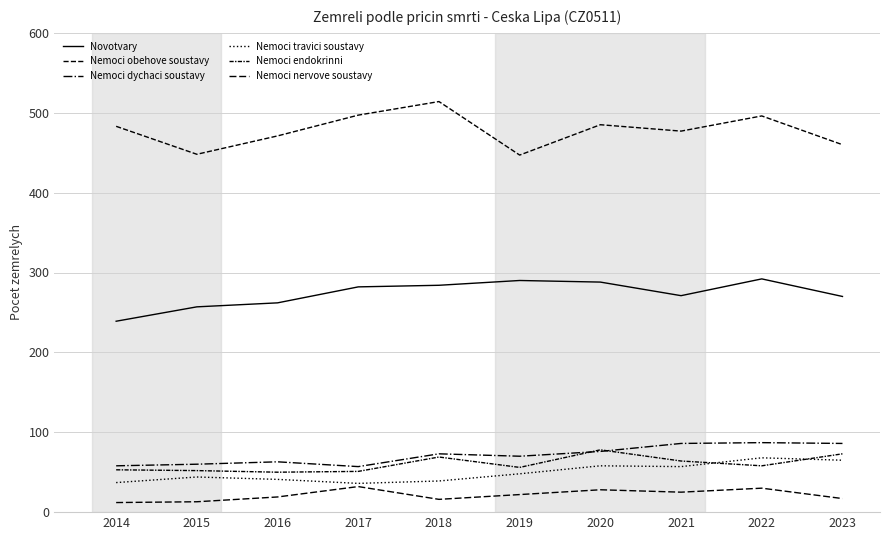

At which category does Nemoci dychaci soustavy reach its first local valley?

2017